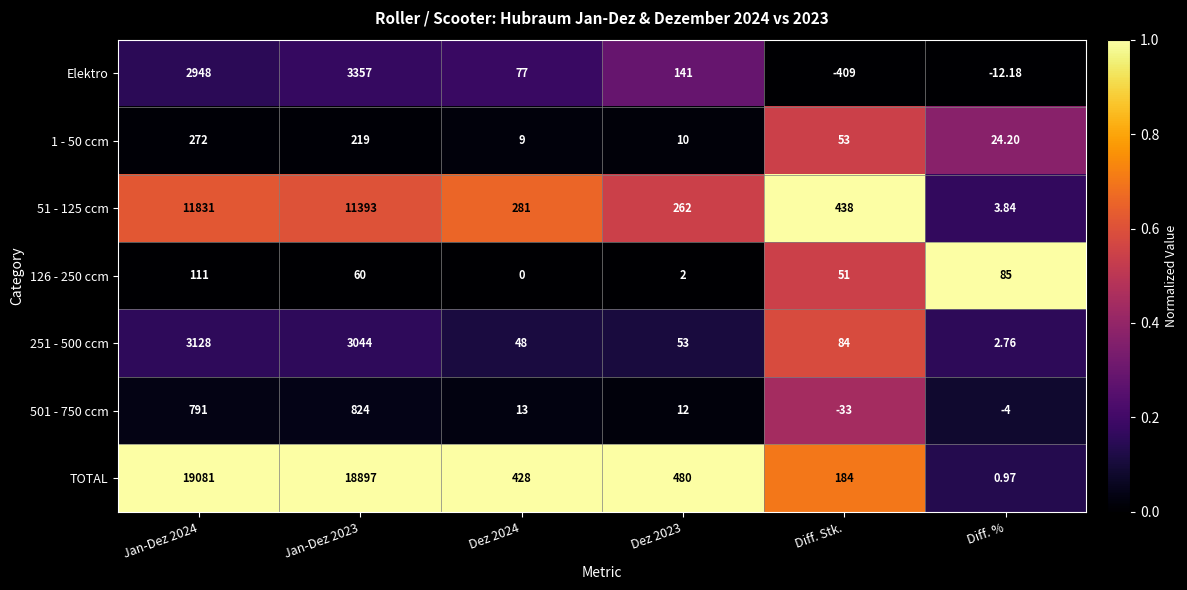

Is the value of 251 - 500 ccm at Jan-Dez 2024 greater than the value of 126 - 250 ccm at Diff. %?

Yes